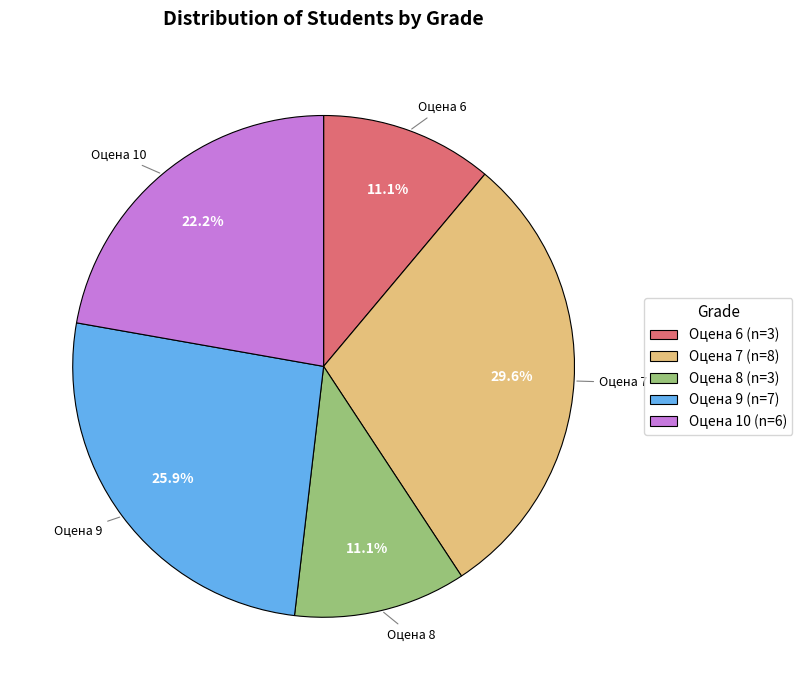

Which category has the biggest portion of the pie?

Оцена 7 (n=8)